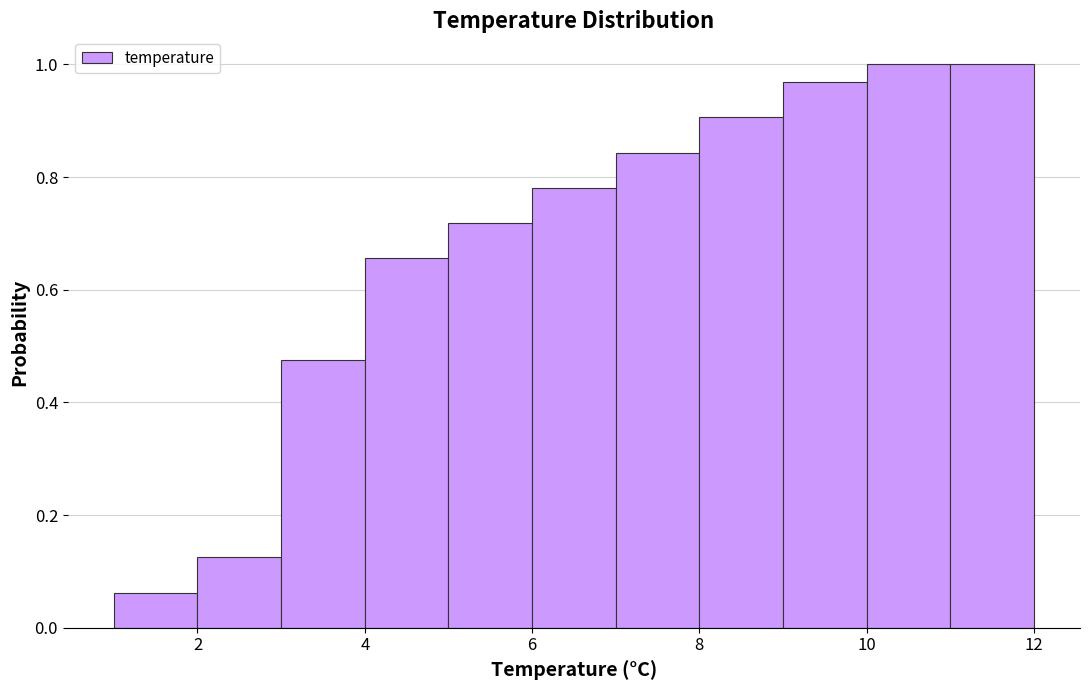

Reading left to right, transcribe this chart: for each bar, give the range it covers on the x-axis and its height. The values are not printed on the chart, so give them approximately, as read against the axis.

1 to 2: 0.06
2 to 3: 0.12
3 to 4: 0.48
4 to 5: 0.66
5 to 6: 0.72
6 to 7: 0.78
7 to 8: 0.84
8 to 9: 0.90
9 to 10: 0.96
10 to 11: 1.00
11 to 12: 1.00